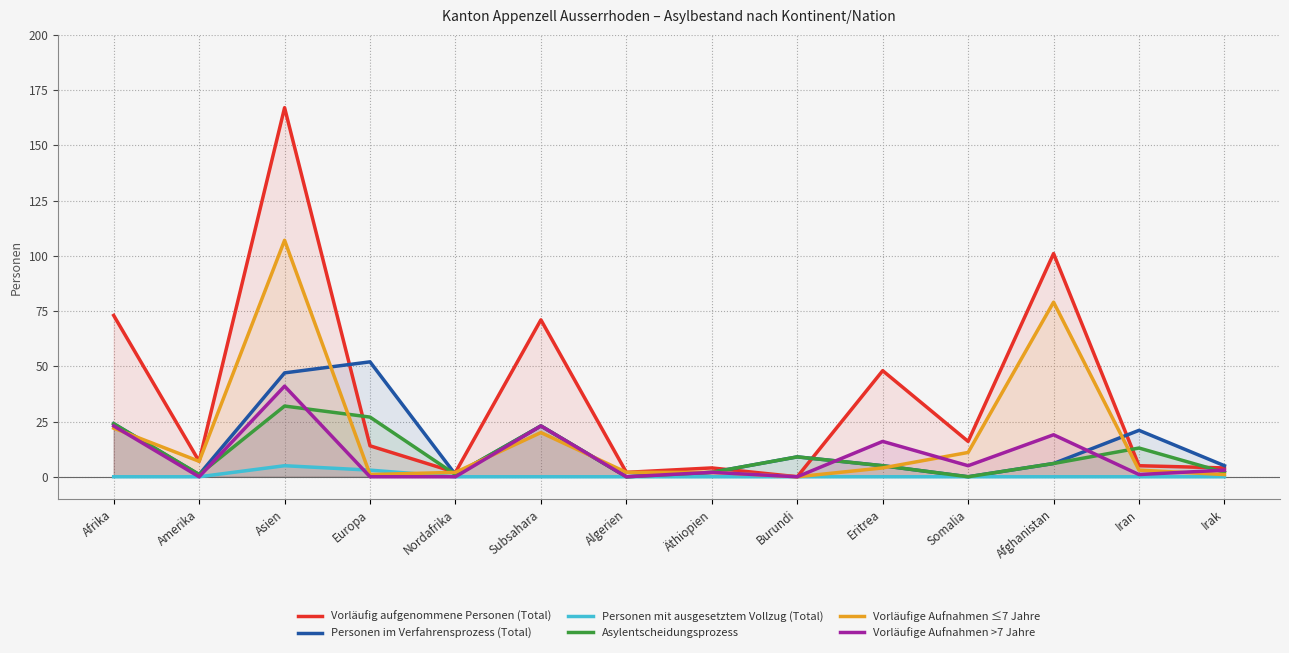

Which series has the largest total across all categories?

Vorläufig aufgenommene Personen (Total)